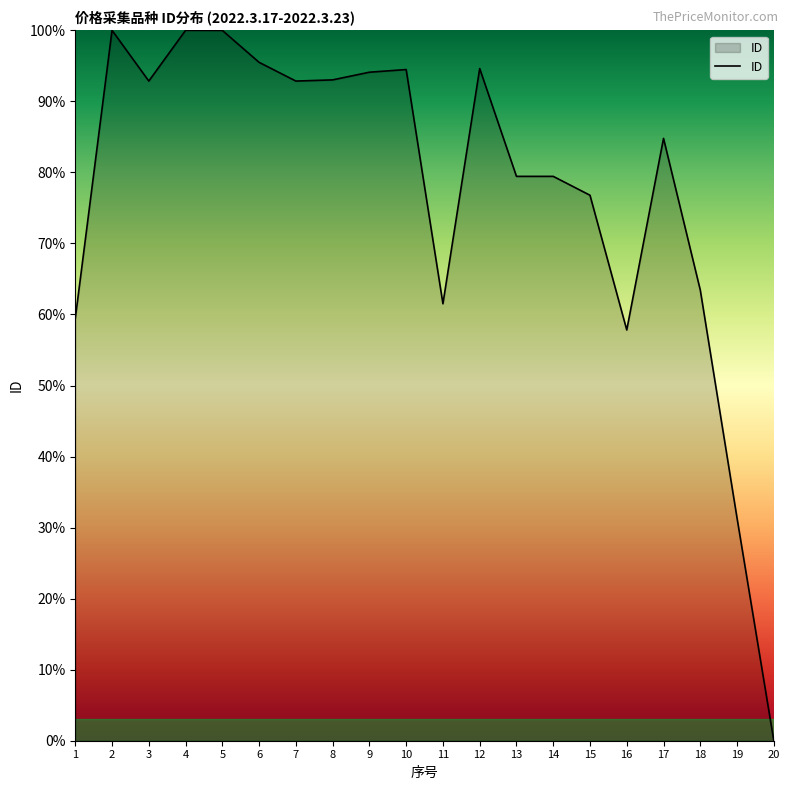

True or false: the data has more than 2 interior local peaks.

True